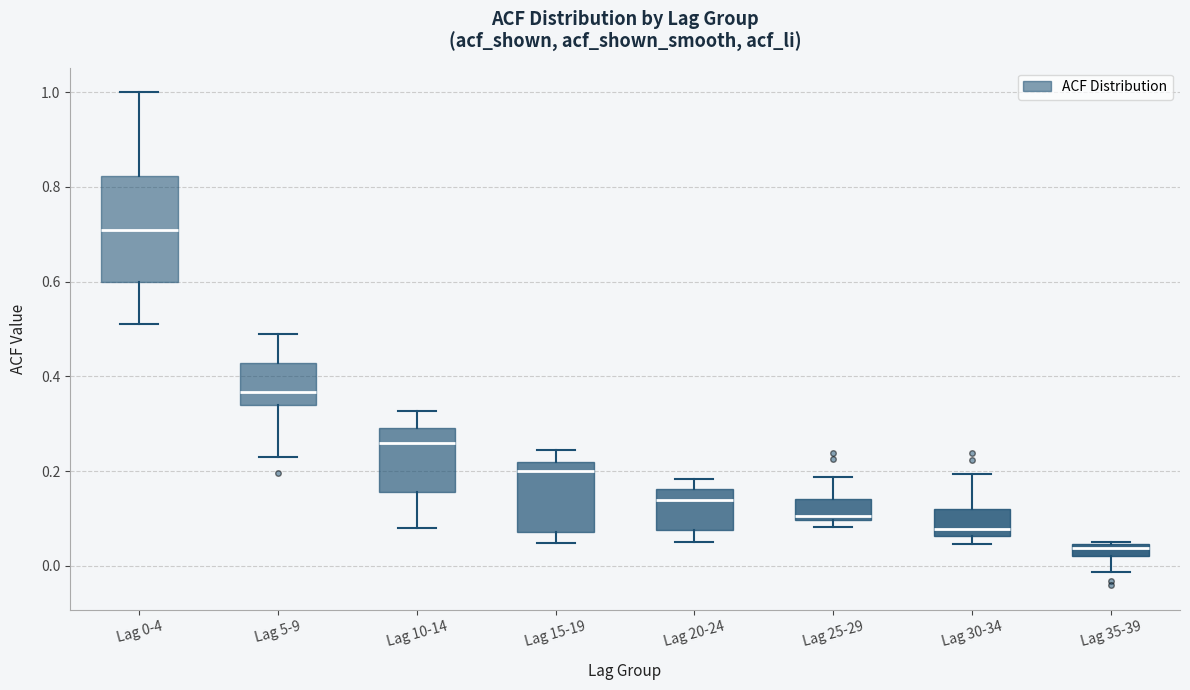

Which box has the highest median line?

Lag 0-4